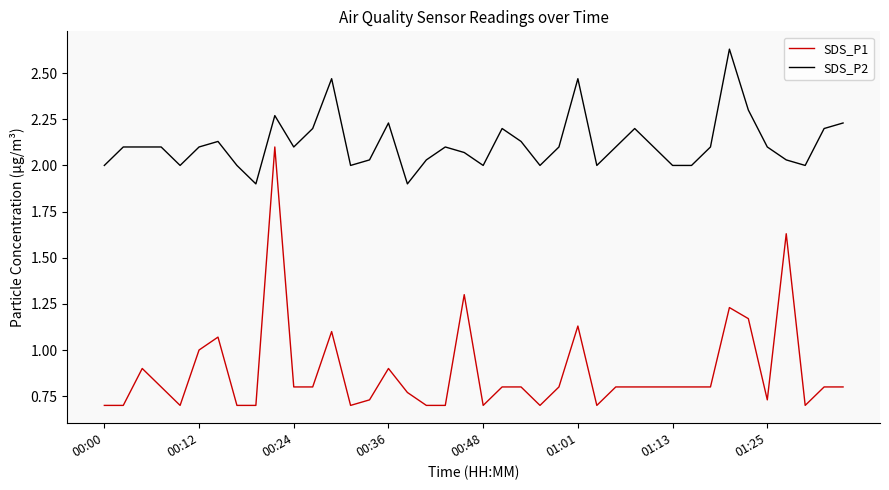

What are all the series names shown in the legend?

SDS_P1, SDS_P2